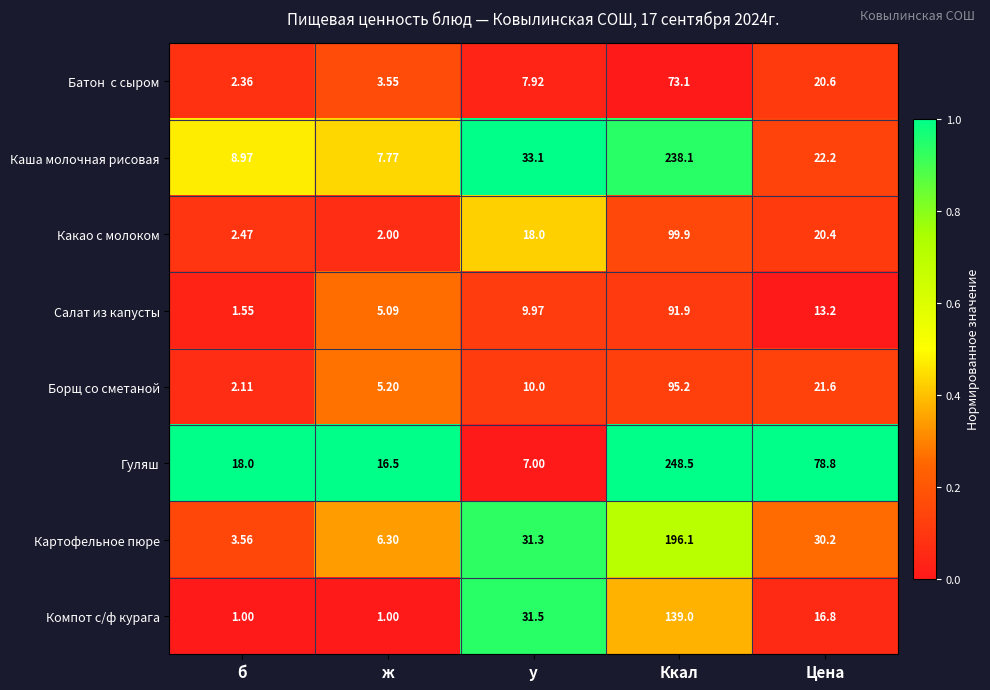

Between у and Ккал, which series saw the biggest shift?

Гуляш